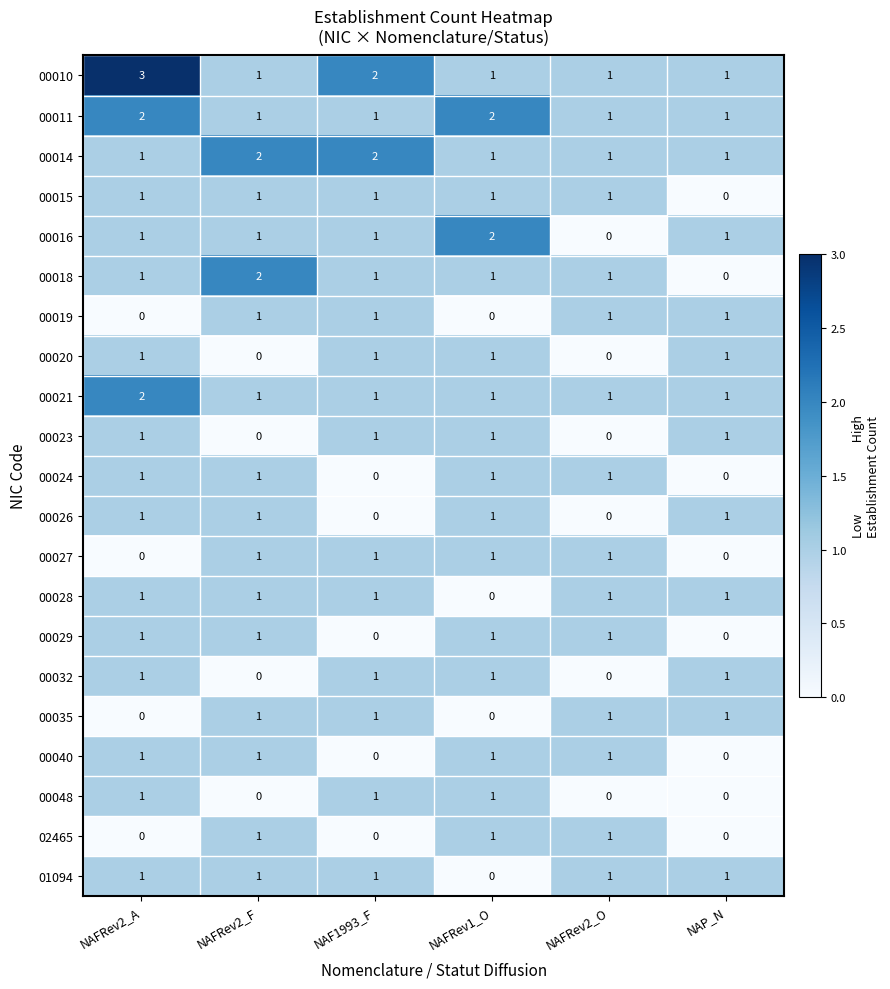

At how many categories does at least one series exceed 0?

6